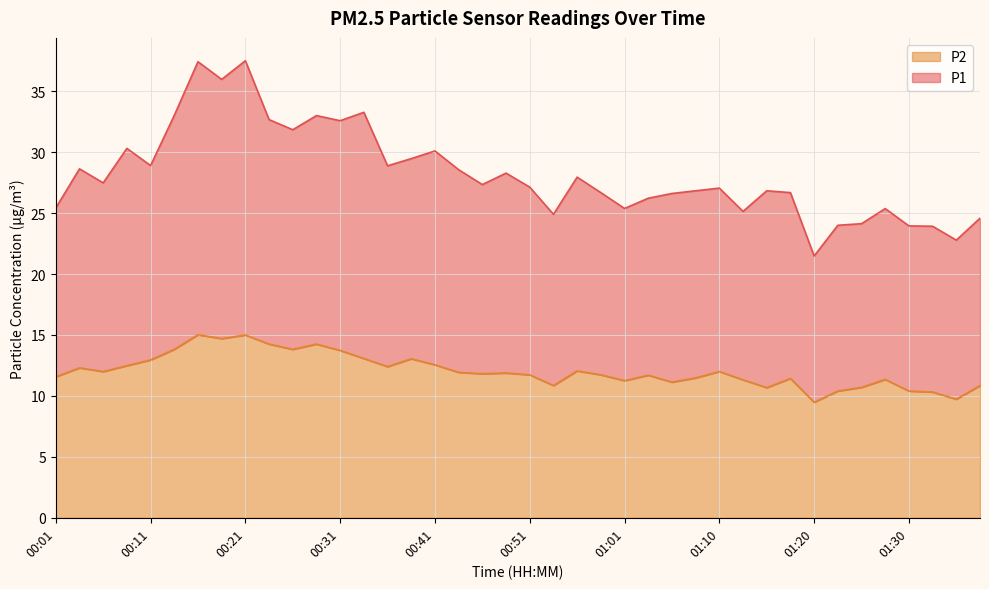

What is the difference between the P1 values at 00:14 and 01:33?

9.1